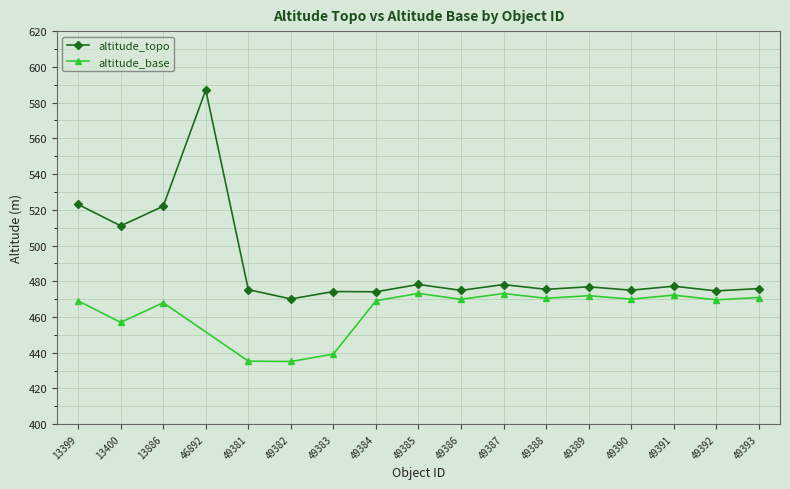

Reading left to right, what are all the values shown in this chart?

13399=523.0	13400=511.0	13886=522.0	46892=587.0	49381=475.3	49382=470.1	49383=474.2	49384=474.1	49385=478.2	49386=474.9	49387=478.1	49388=475.5	49389=476.9	49390=475.0	49391=477.2	49392=474.6	49393=475.9